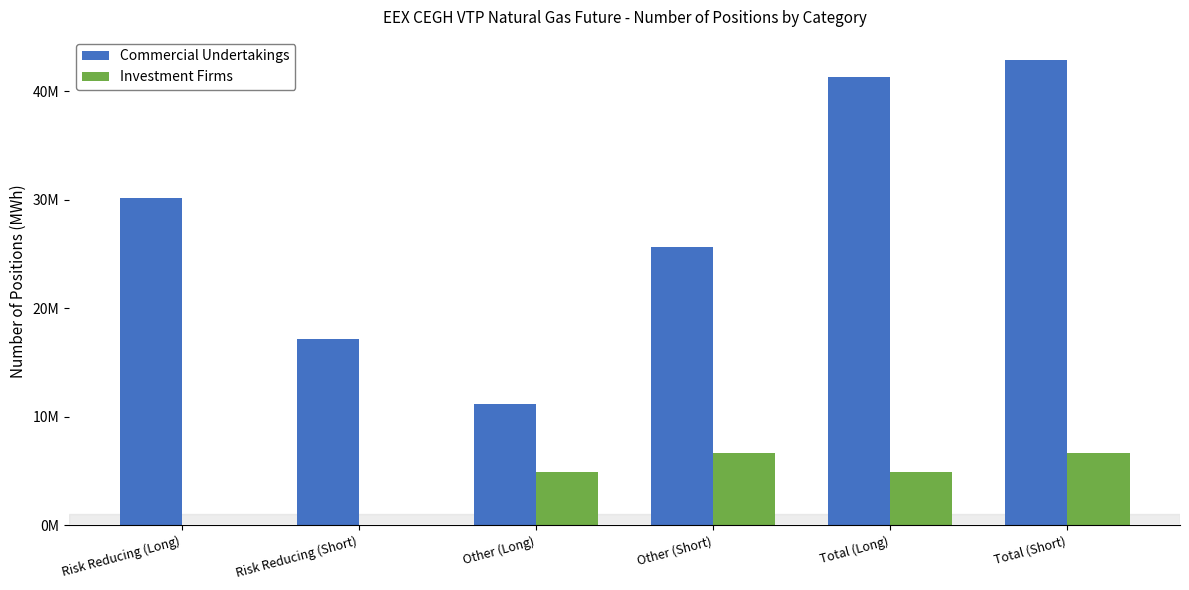

Are the bars grouped side by side (vs. stacked)?

Yes